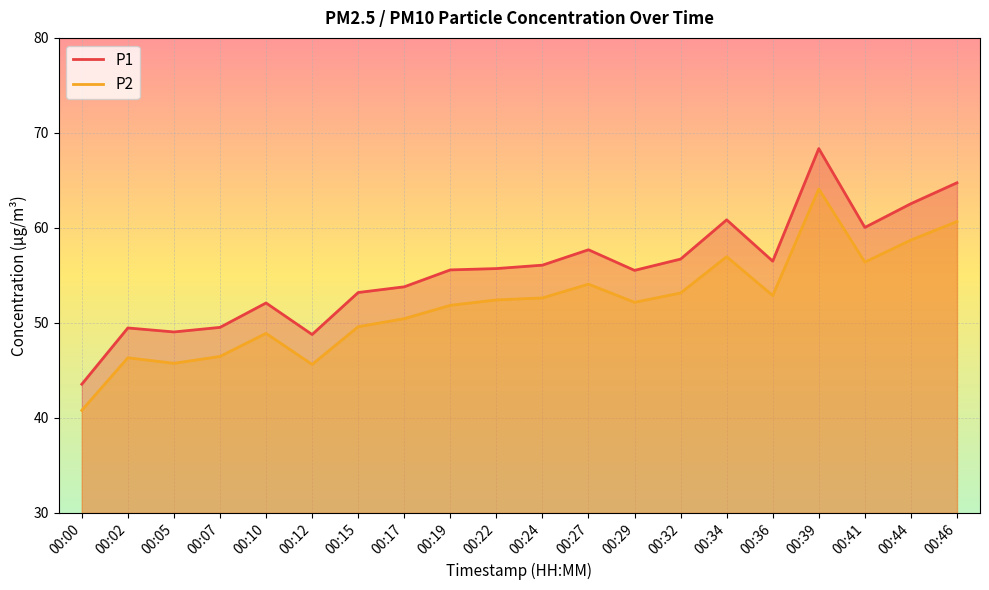

At which label does P2 reach its peak?

00:39